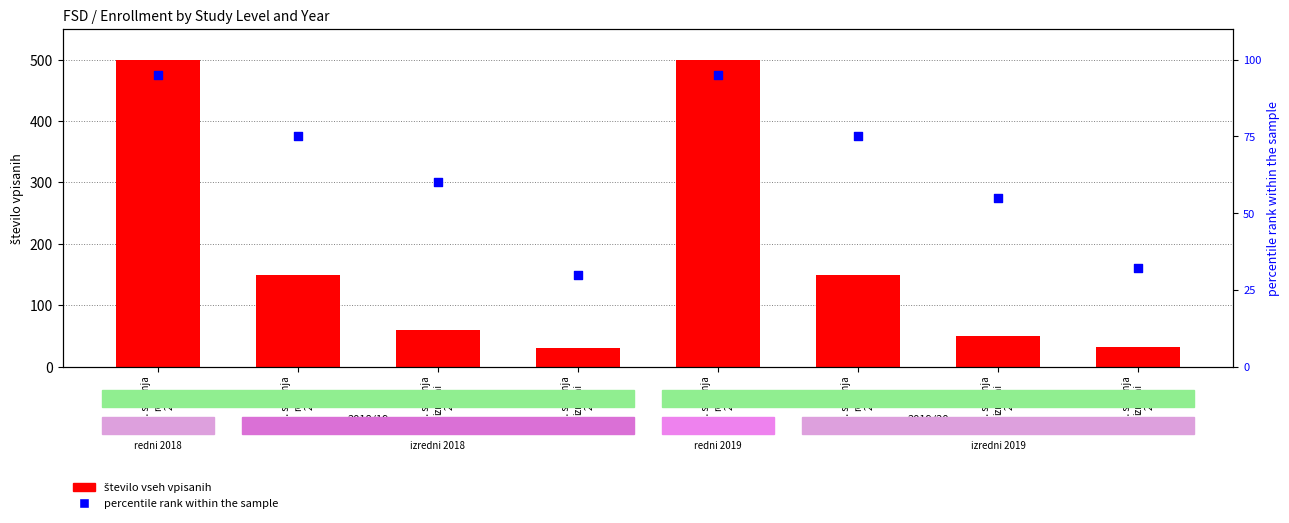

Is the value of število vseh vpisanih at 1. stopnja
redni
2018 greater than the value of percentile rank within the sample at 1. stopnja
redni
2018?

Yes